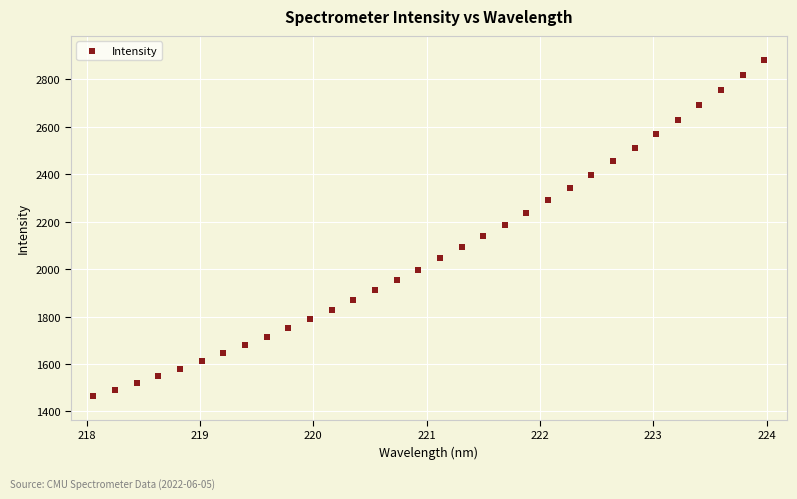

What is the range of Y values (max minus min)?

1419.4